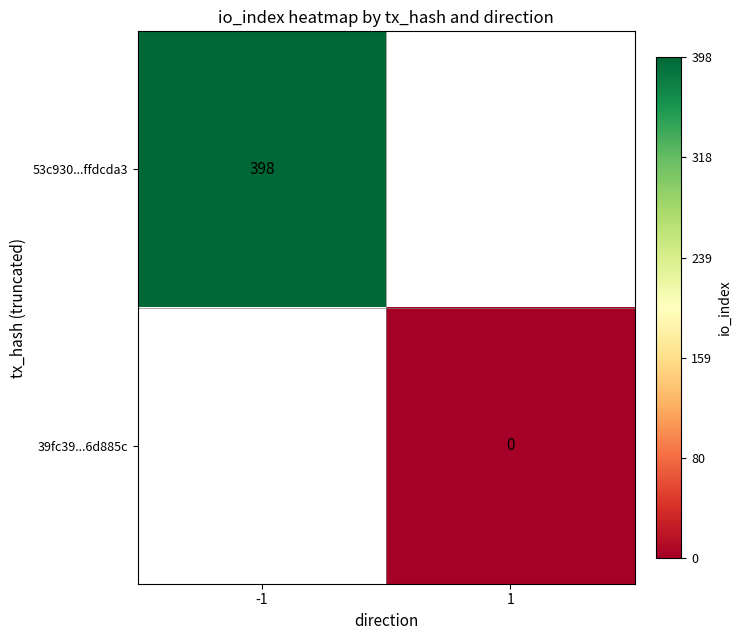

Is it true that 53c930...ffdcda3 equals 225 at -1?

False